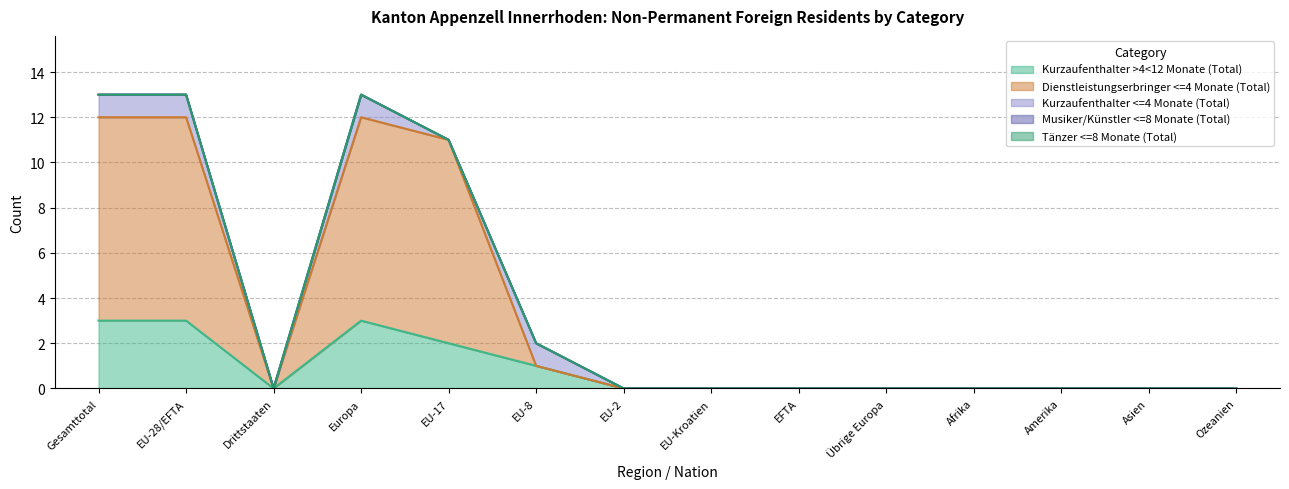

Which series has the largest total across all categories?

Dienstleistungserbringer <=4 Monate (Total)